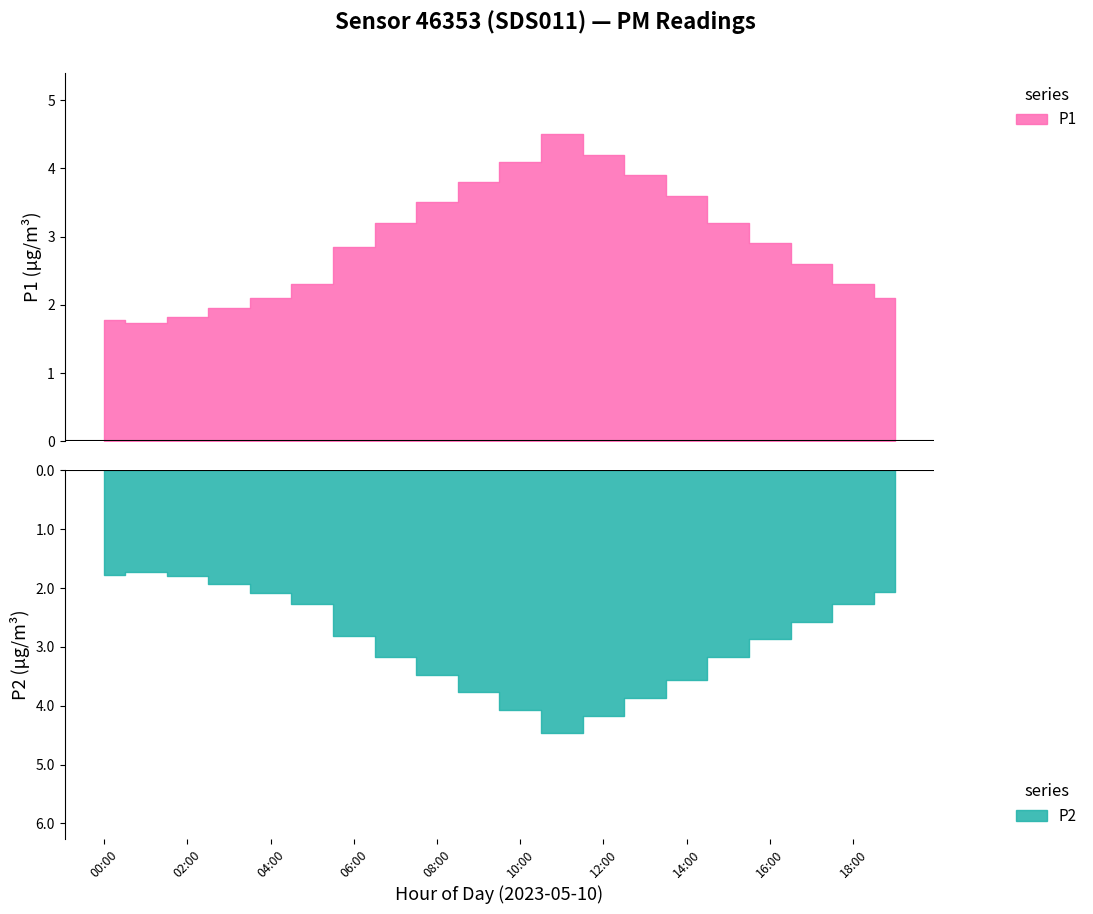

List the series in order of their peak value, lowest first.

P2, P1